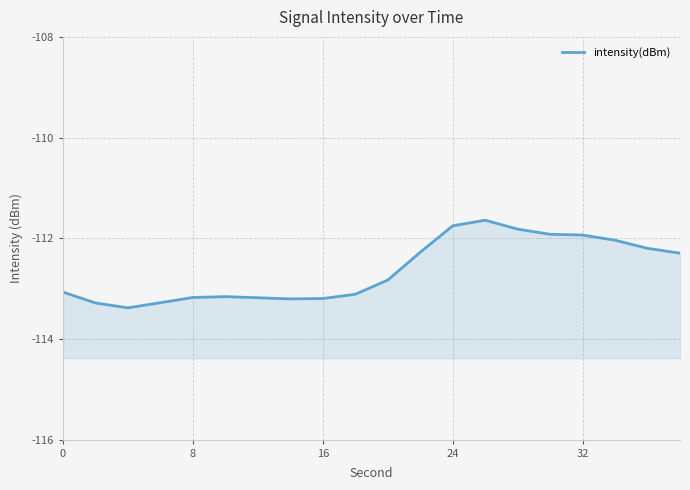

What is the difference between the maximum and minimum values?

1.7